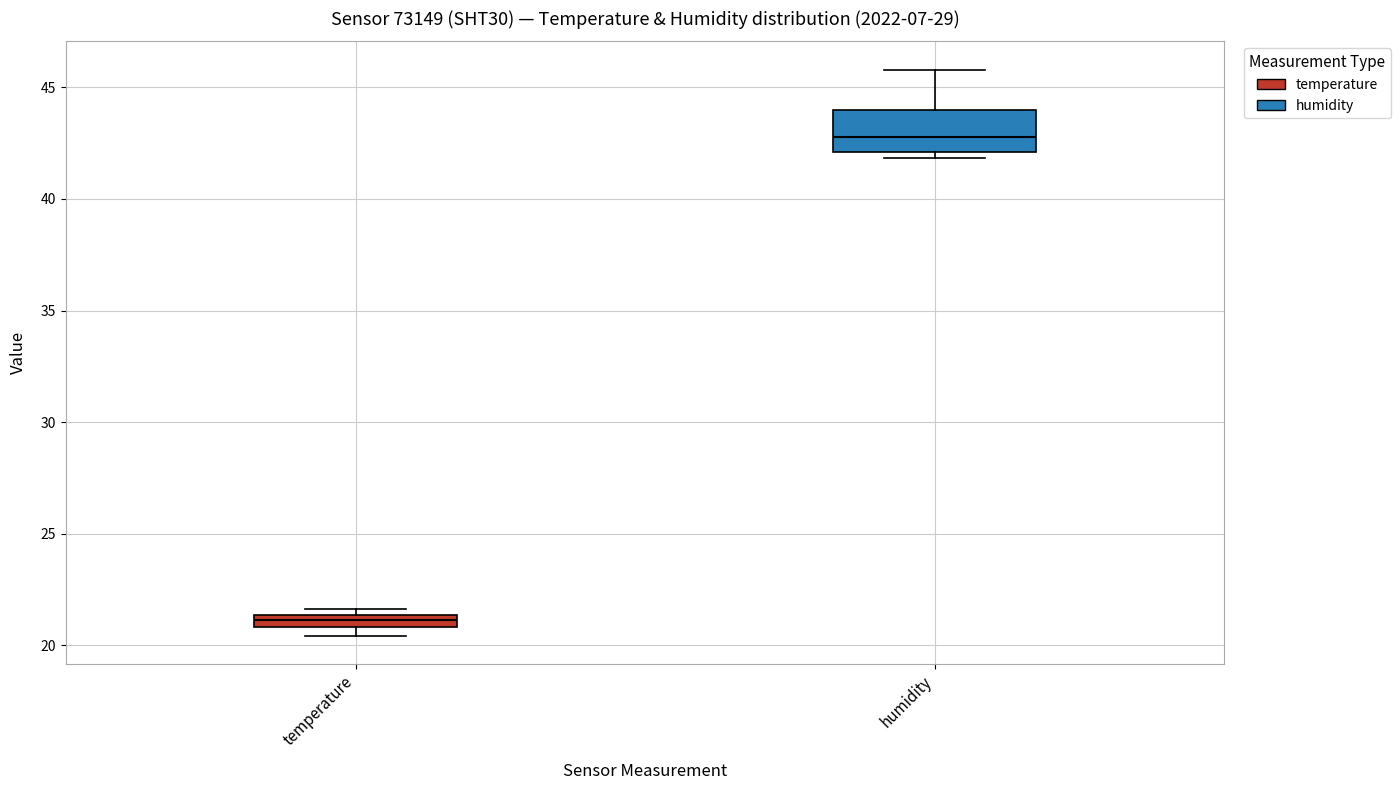

Which box has the lowest median line?

temperature